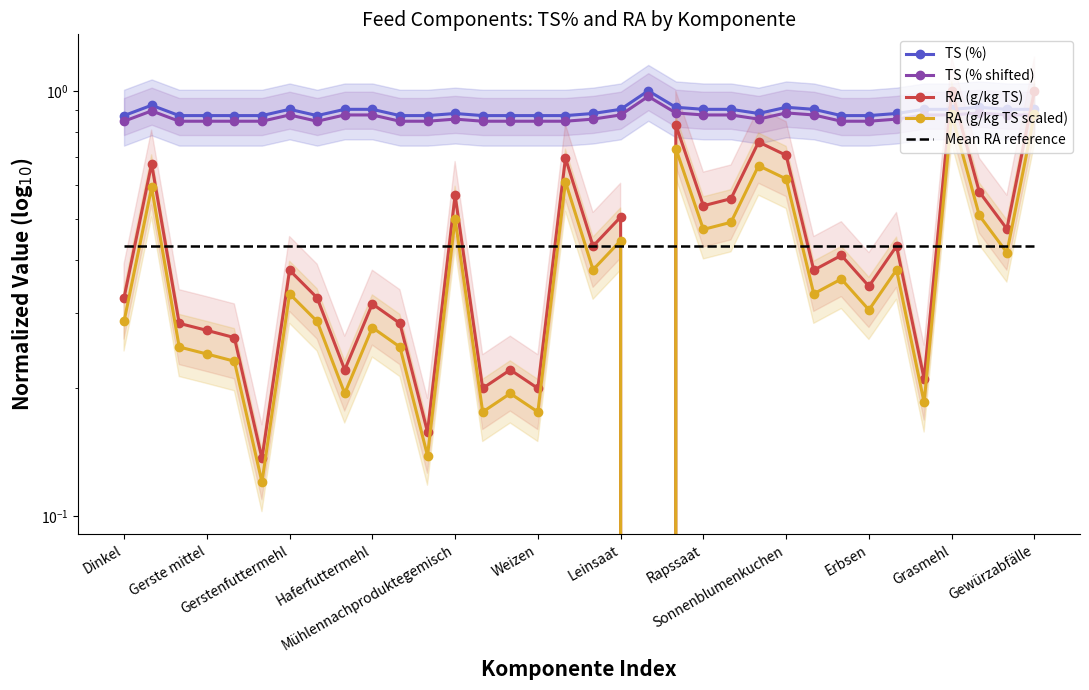

At Gewürzabfälle, list the series in order from largest to smallest.

RA (g/kg TS), TS (%), RA (g/kg TS scaled), TS (% shifted), Mean RA reference